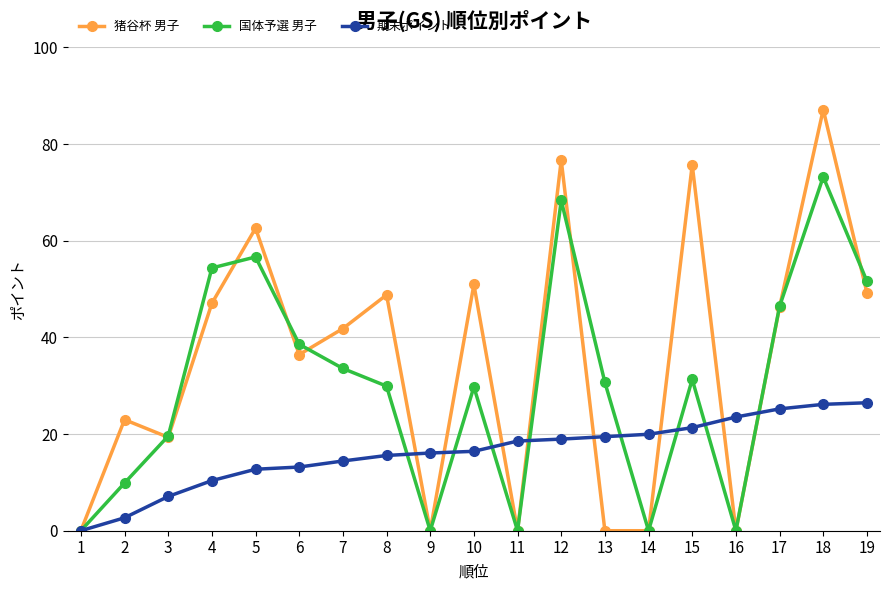

Which category has the highest value in the 国体予選 男子 series?

18